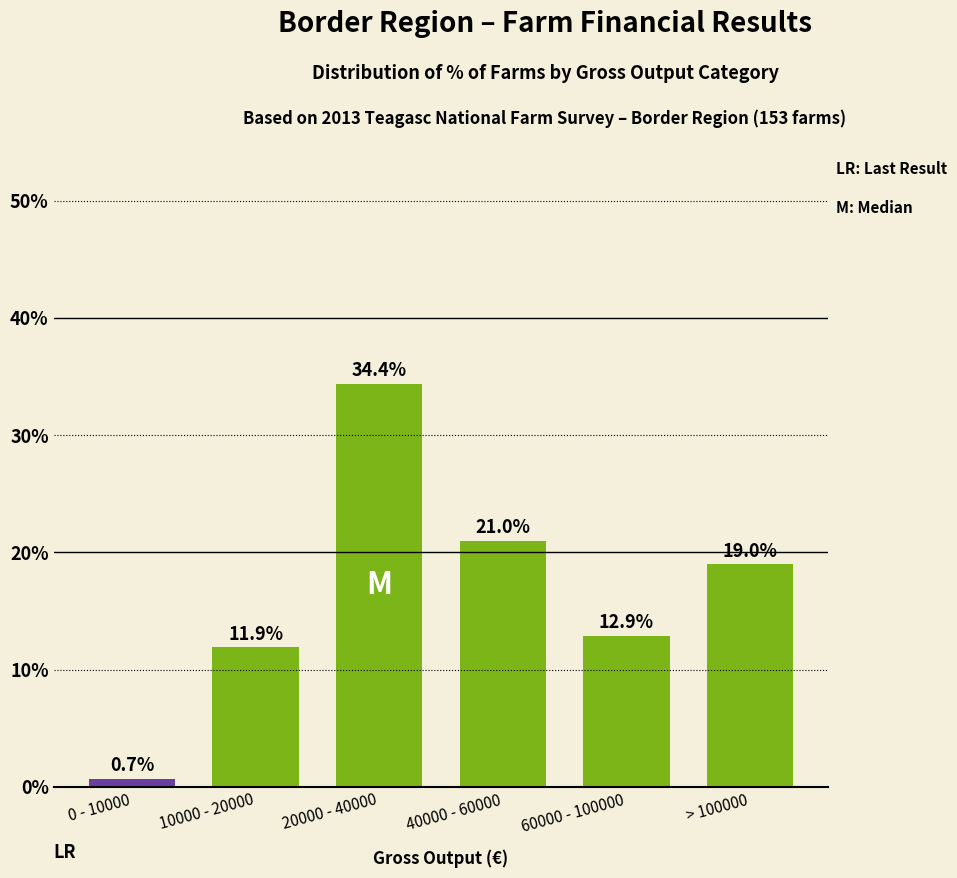

Reading left to right, transcribe all the data shown in this chart.

0 - 10000=0.7	10000 - 20000=11.9	20000 - 40000=34.4	40000 - 60000=21.0	60000 - 100000=12.9	> 100000=19.0